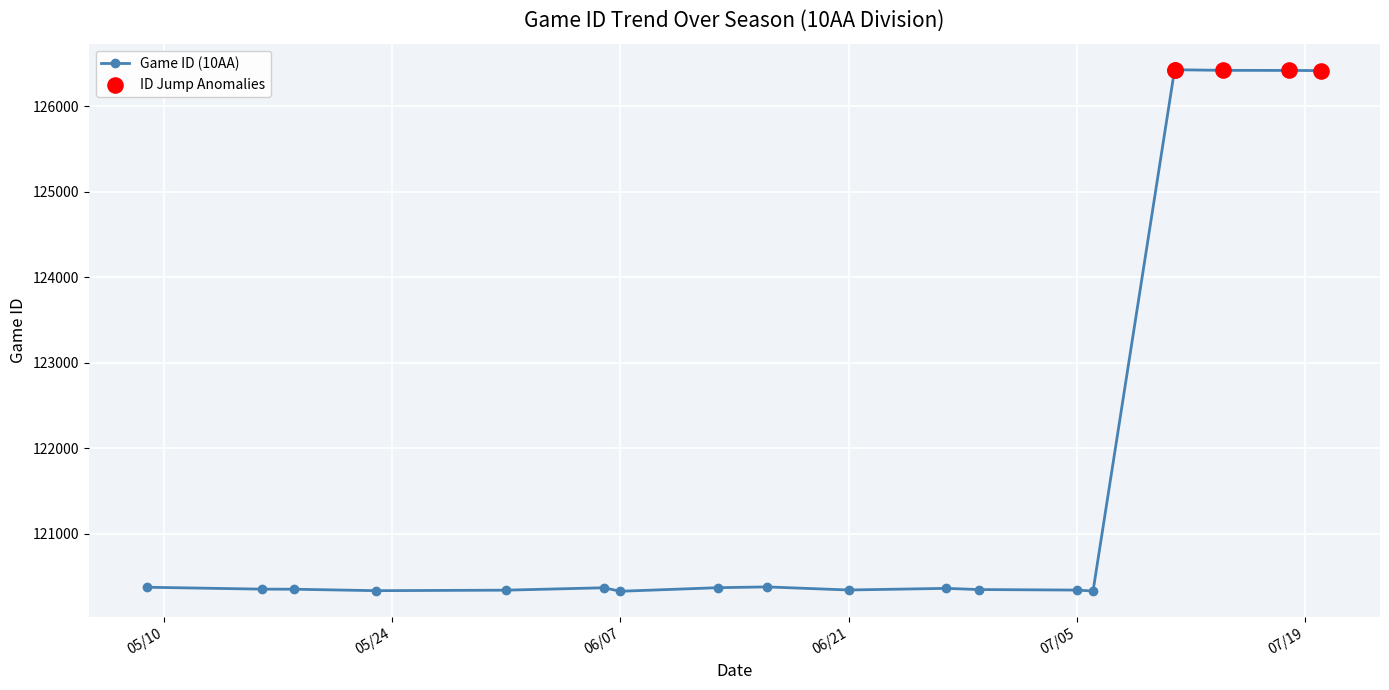

What is the value of the 2nd point from the left?

120355